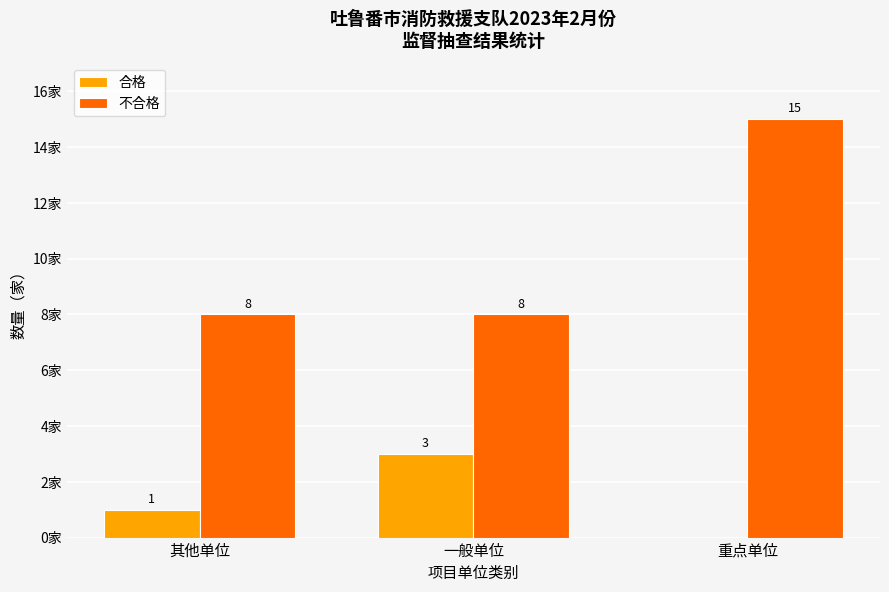

Between 其他单位 and 一般单位, which series saw the biggest shift?

合格